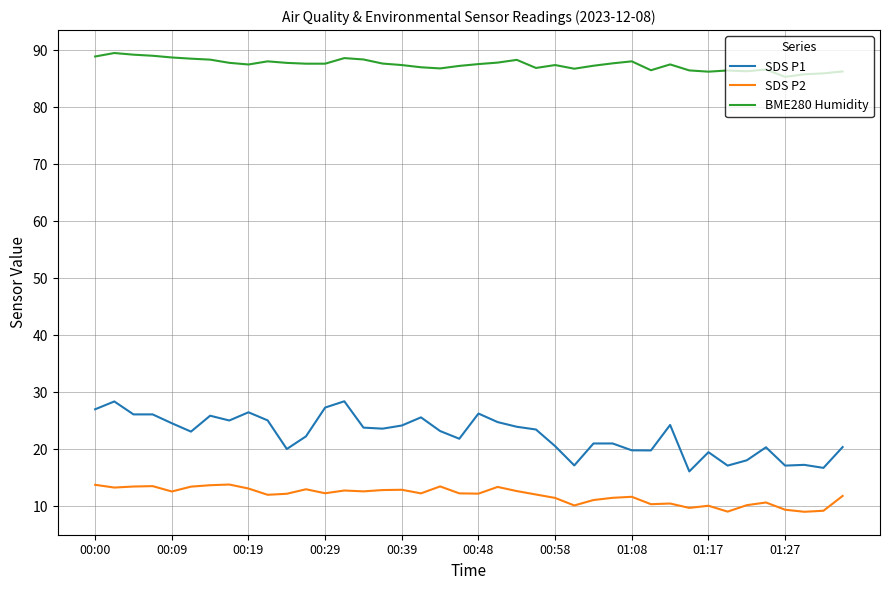

What is the maximum value shown in the chart?

89.5